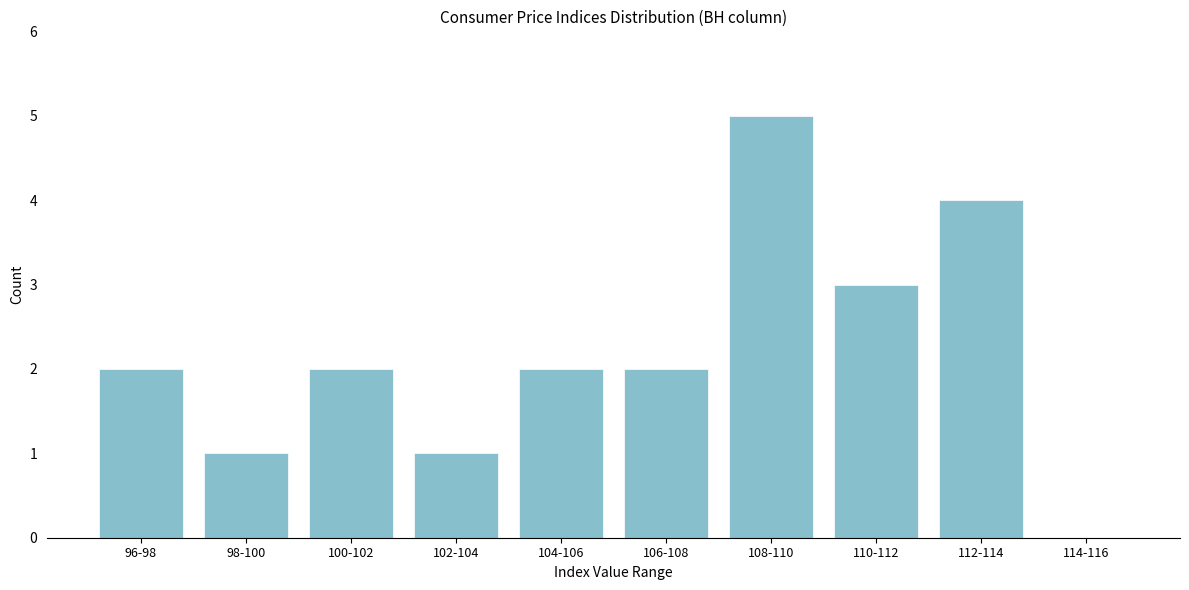

Reading right to left, list all the values displayed in this chart.

114-116=0	112-114=4	110-112=3	108-110=5	106-108=2	104-106=2	102-104=1	100-102=2	98-100=1	96-98=2